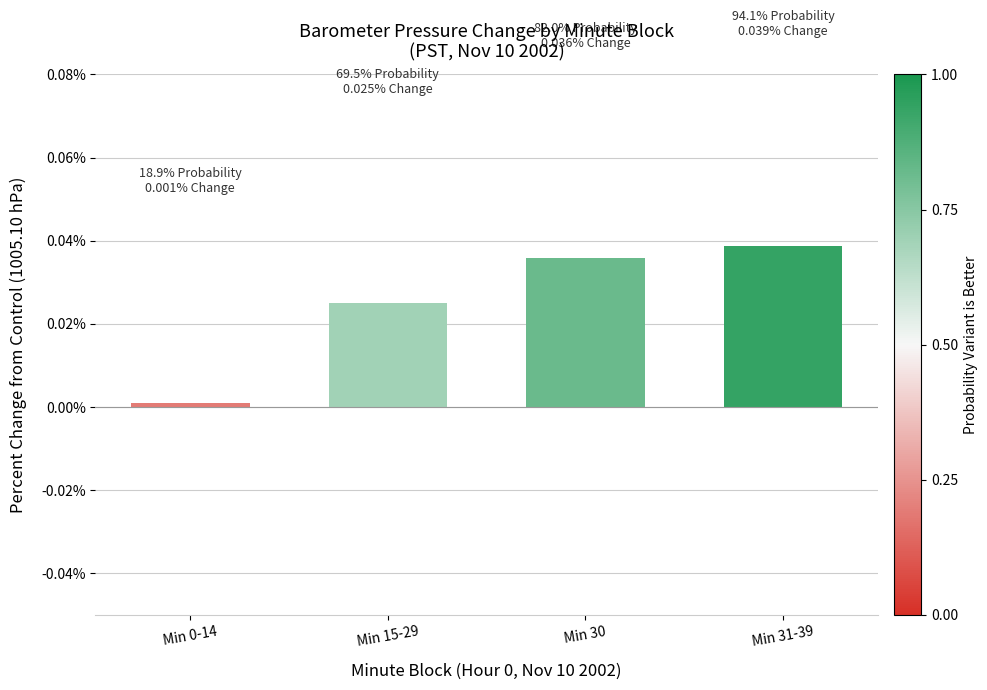

How many bars are there in total?

4